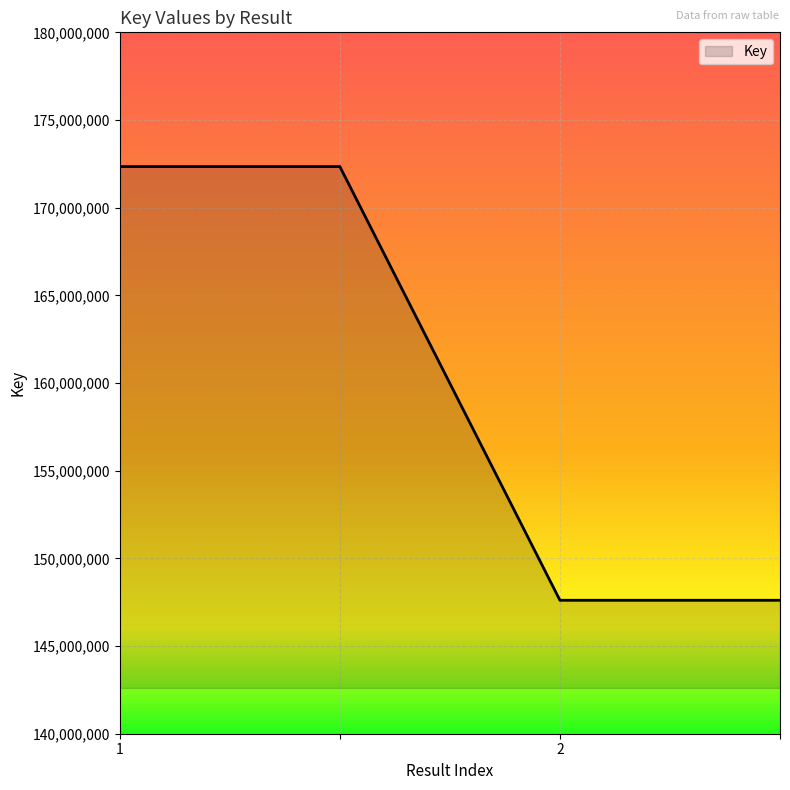

What is the sum of all values?

639910450